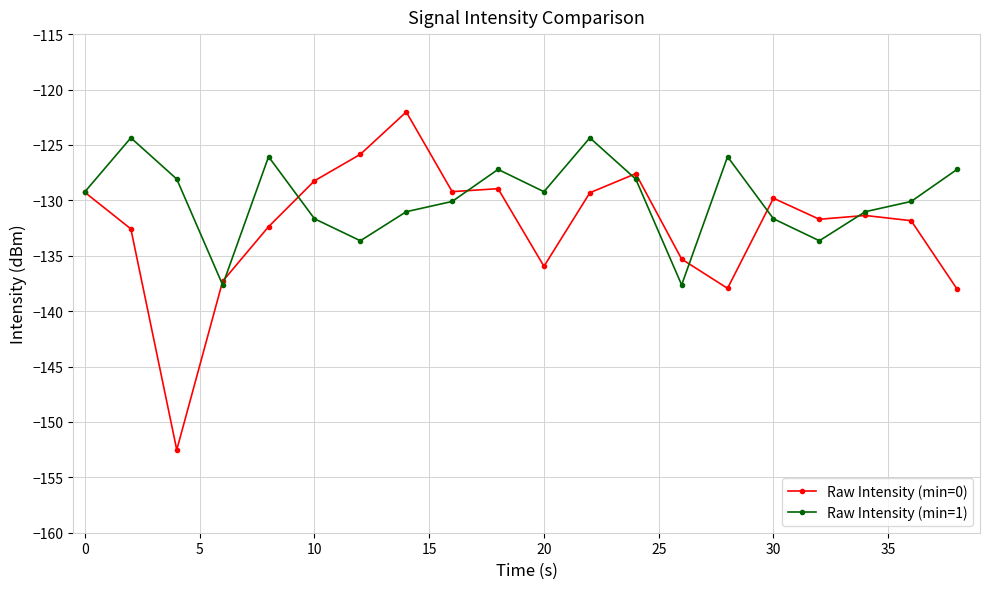

Which series has the widest spread of values?

Raw Intensity (min=0)